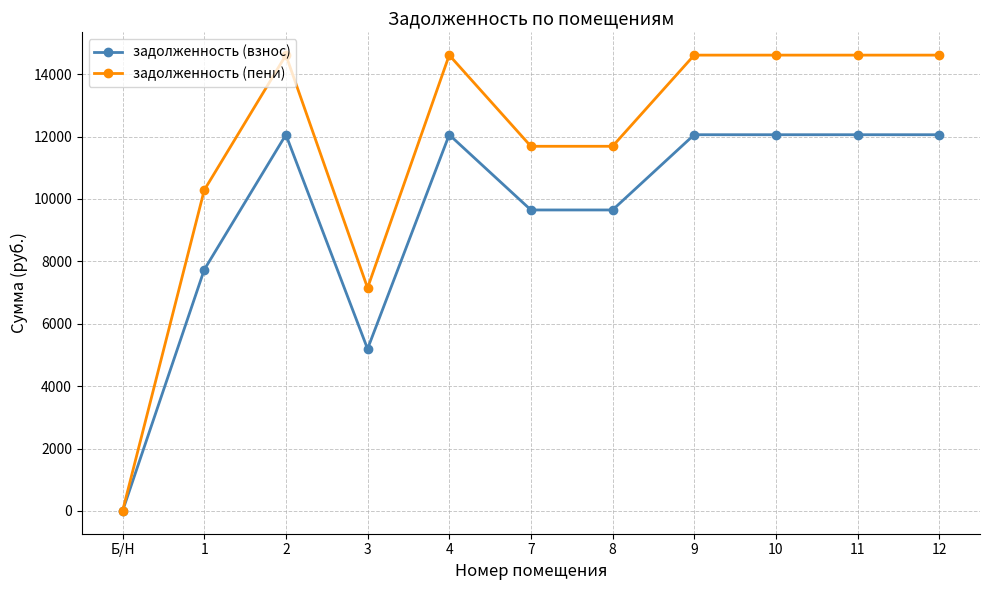

List the series in order of their overall mean, highest first.

задолженность (пени), задолженность (взнос)